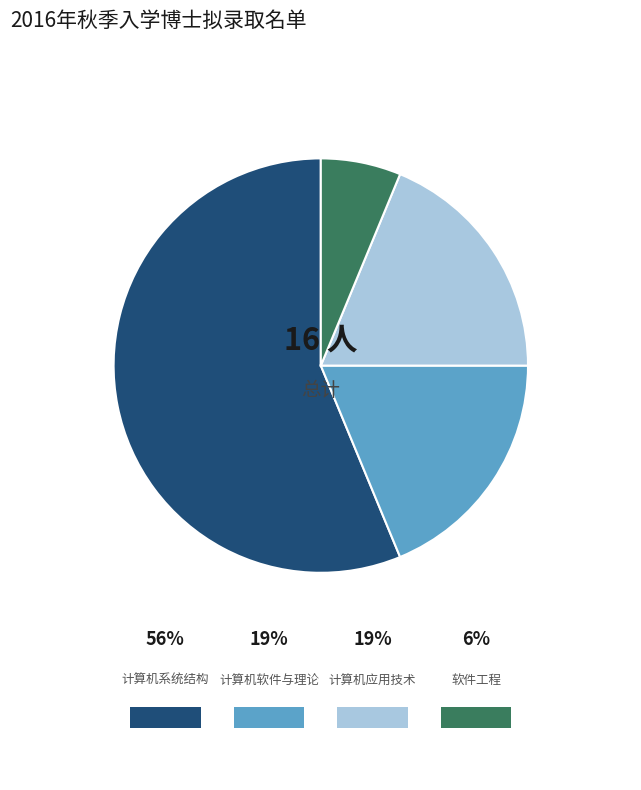

Which has a higher value, 计算机软件与理论 or 计算机系统结构?

计算机系统结构